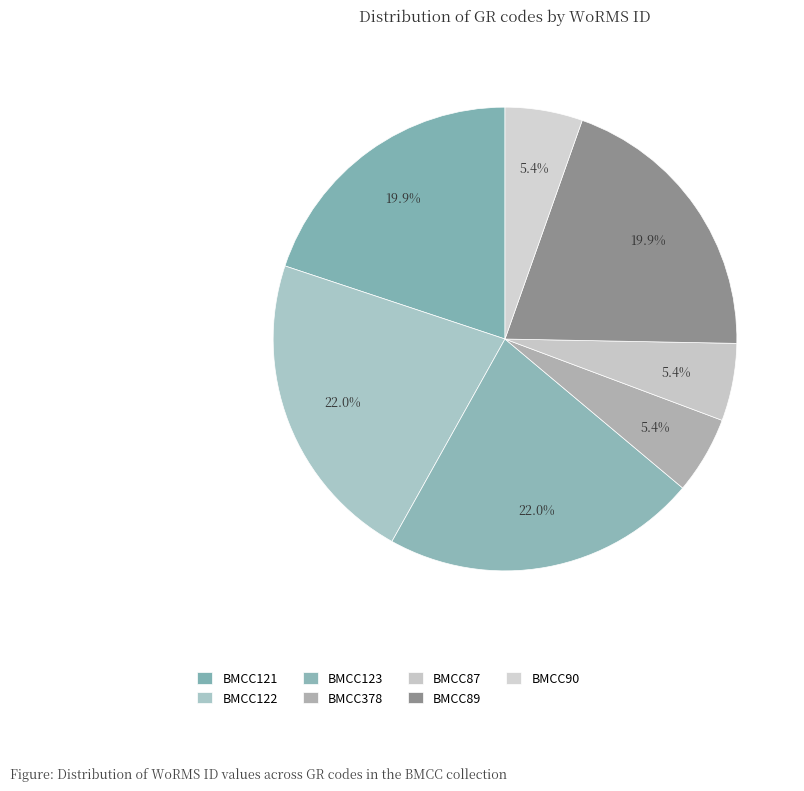

Do BMCC87 and BMCC90 together represent more than half of the pie?

No